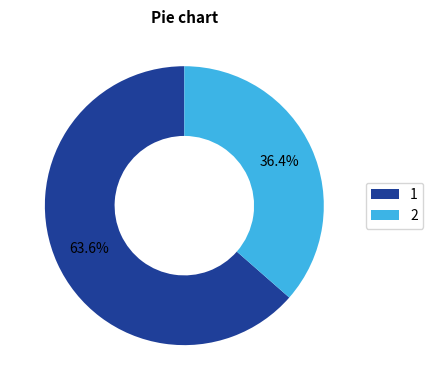

Is the sum of 2 and 1 greater than half?

Yes